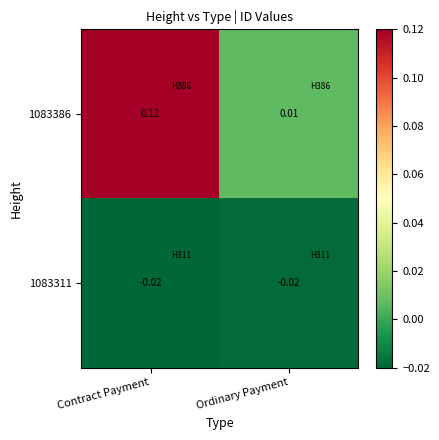

List the labels in order of 1083386 value, smallest first.

Ordinary Payment, Contract Payment